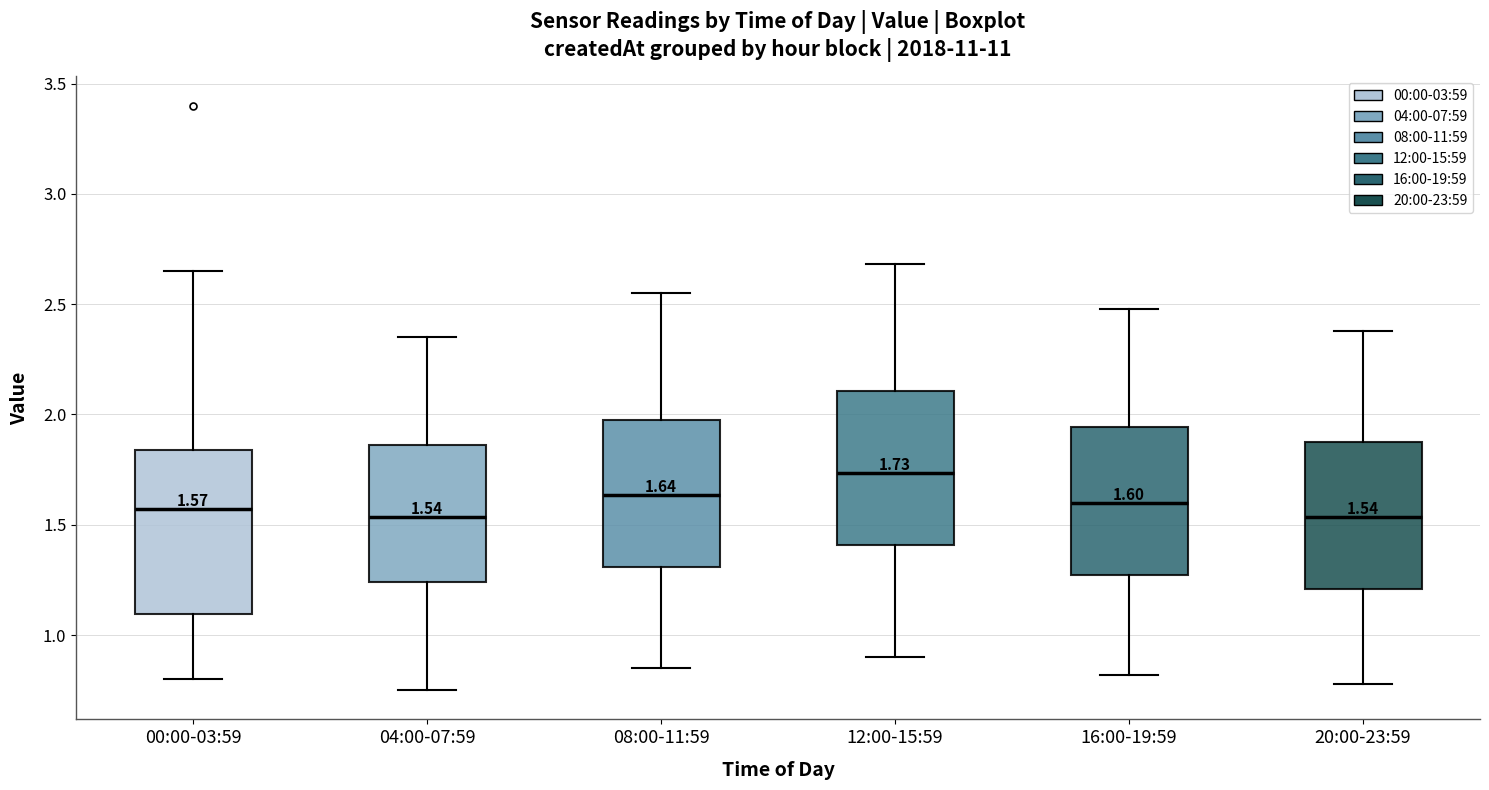

Which box's median line is the highest?

12:00-15:59